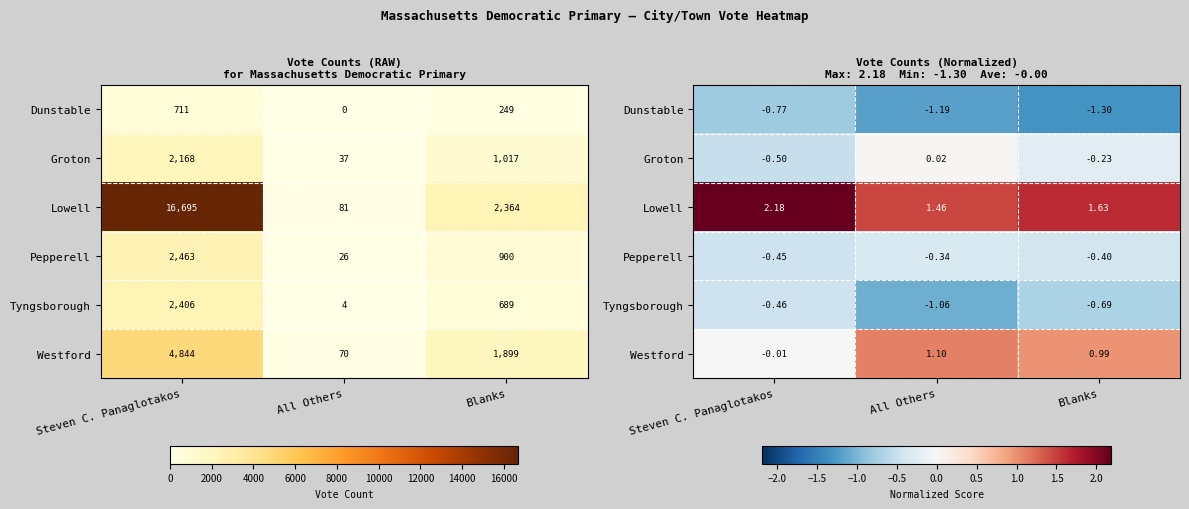

What is the sum of all Tyngsborough values?

-2.2